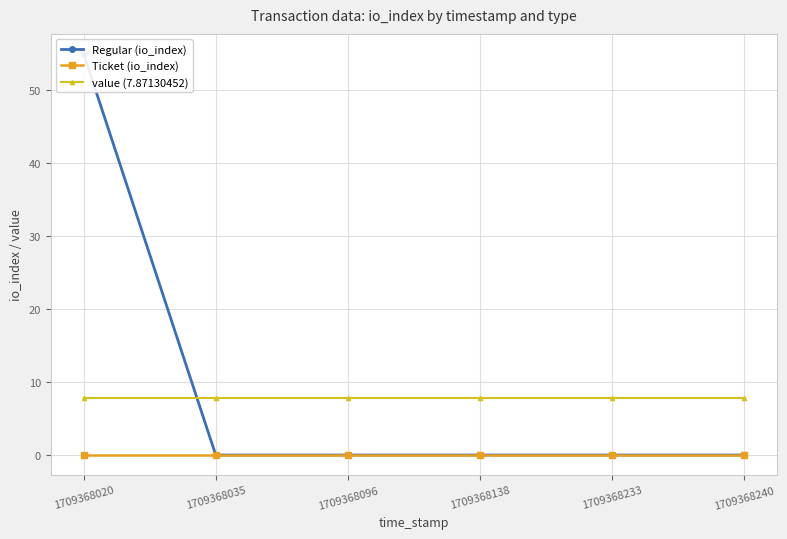

Between 1709368233 and 1709368240, which series saw the biggest shift?

Regular (io_index)